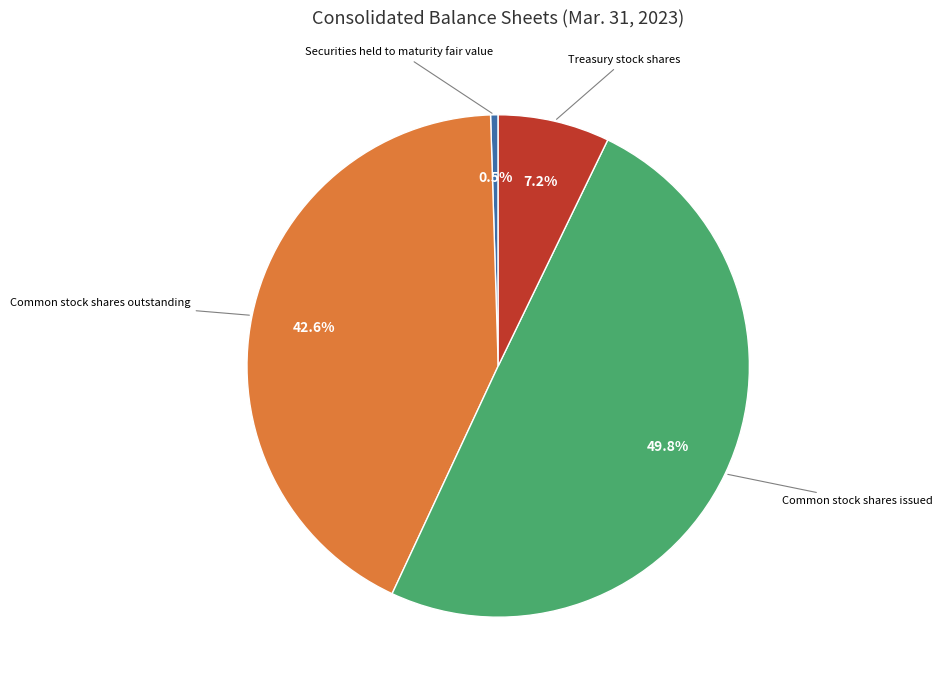

Approximately how many times larger is the value at Common stock shares issued compared to Common stock shares outstanding?

1.2